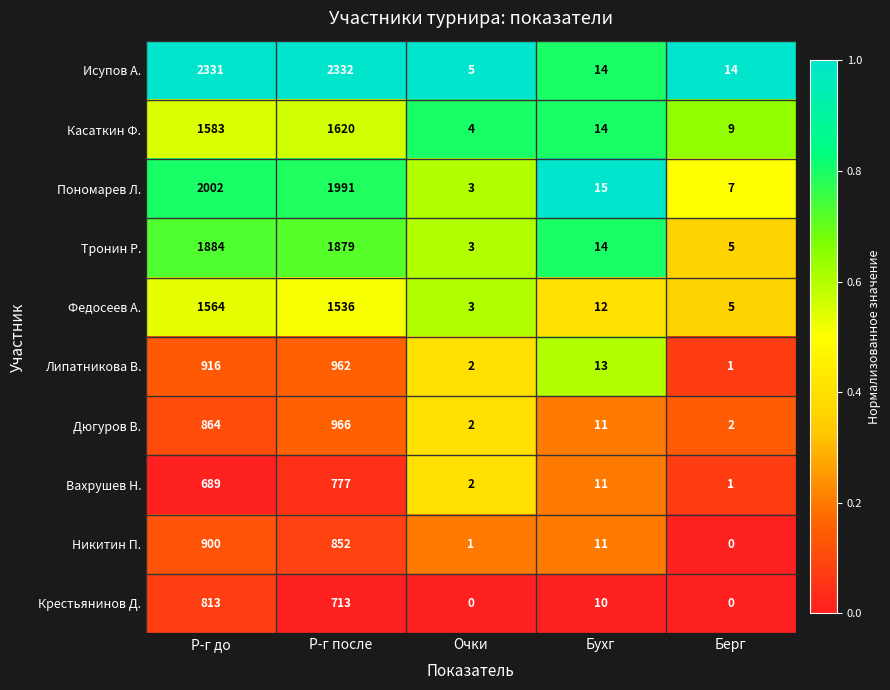

Which category has the highest value across all series?

Р-г после